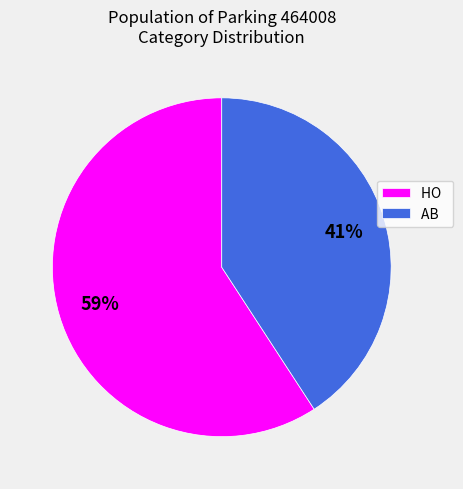

Rank the categories by value from lowest to highest.

AB, HO